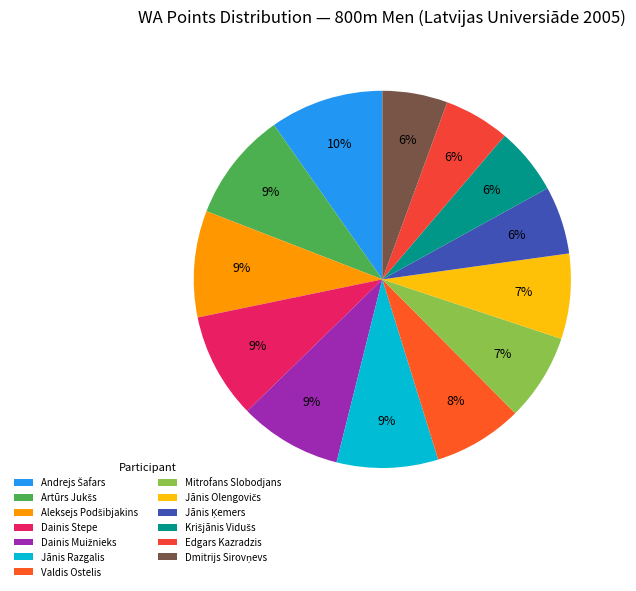

Between Andrejs Šafars and Mitrofans Slobodjans, which is larger?

Andrejs Šafars